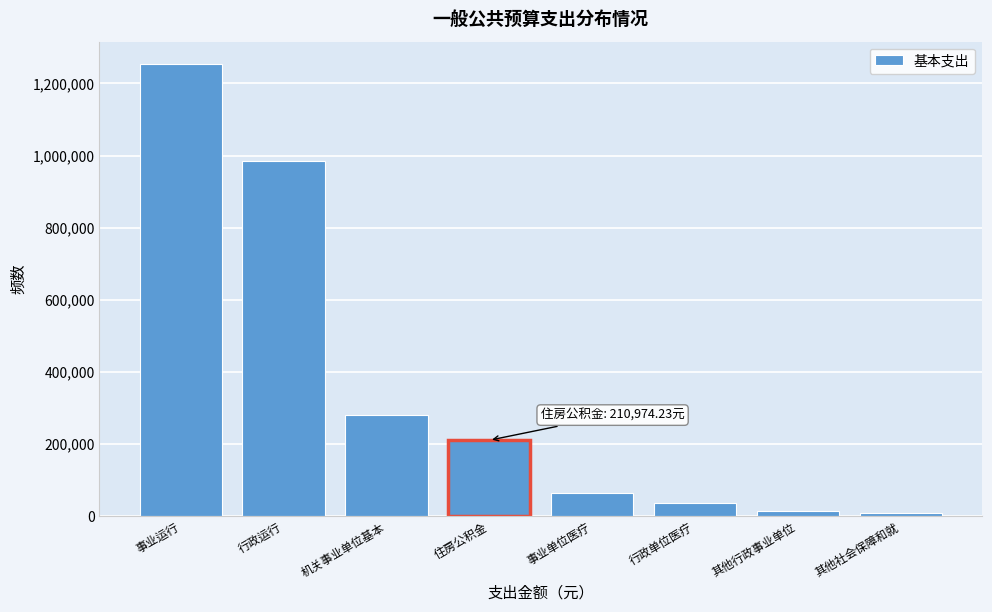

Which category has the highest value across all series?

事业运行